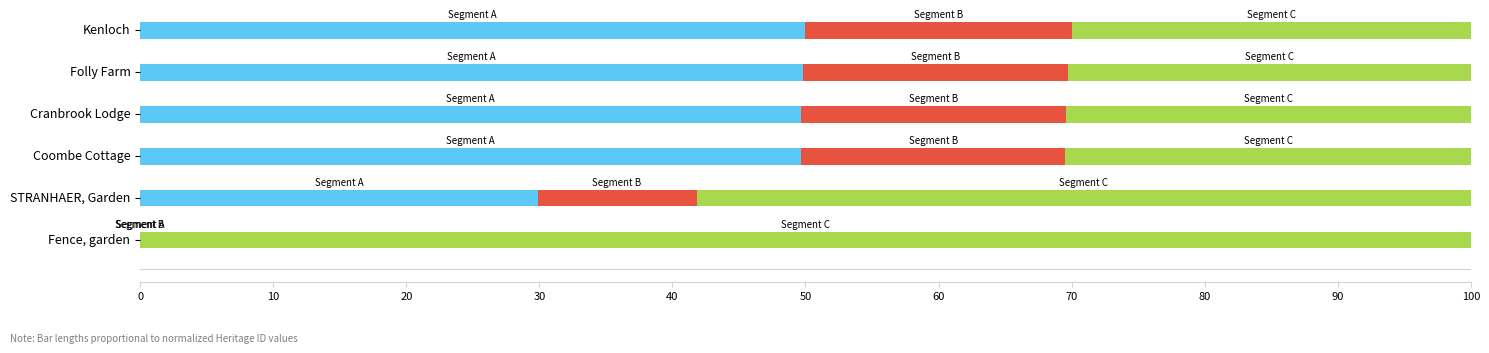

How many categories are shown in the chart?

6